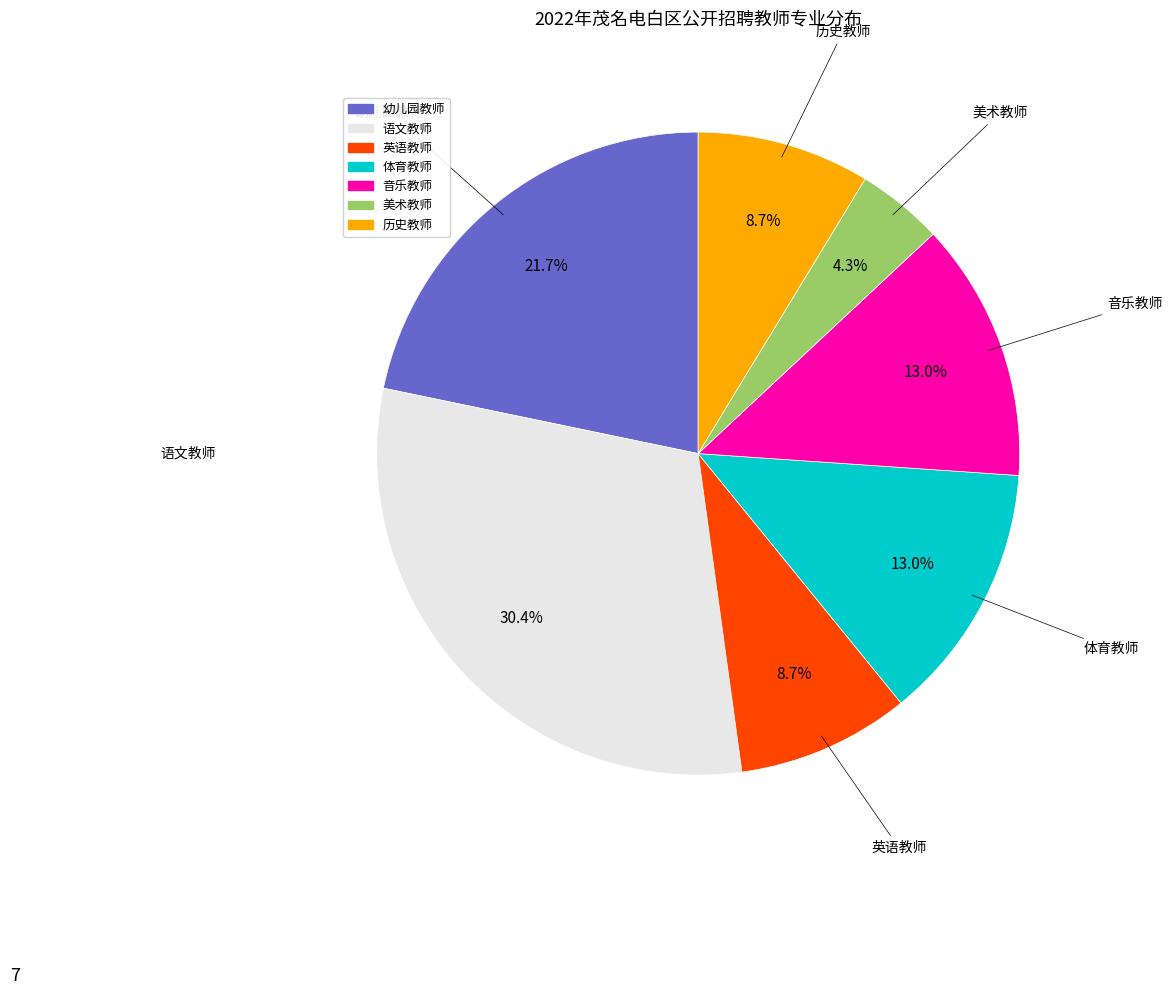

Does any single category account for the majority?

No